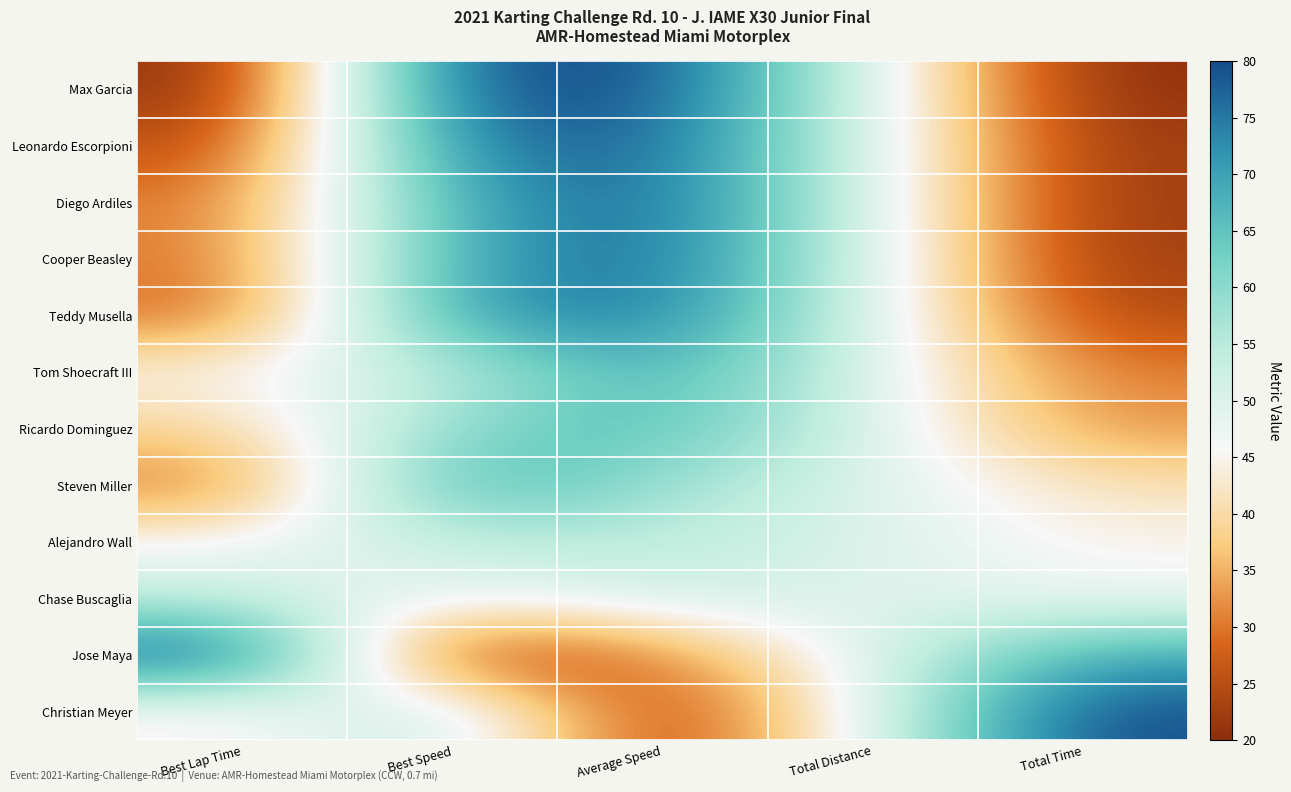

Between Total Time and Best Lap Time, which is larger?

Total Time